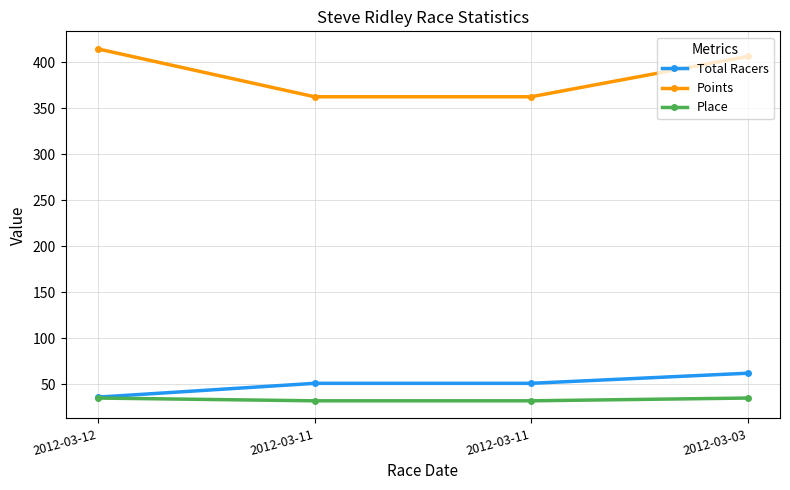

What is the value of the Total Racers point at the 3rd from the left?

51.0